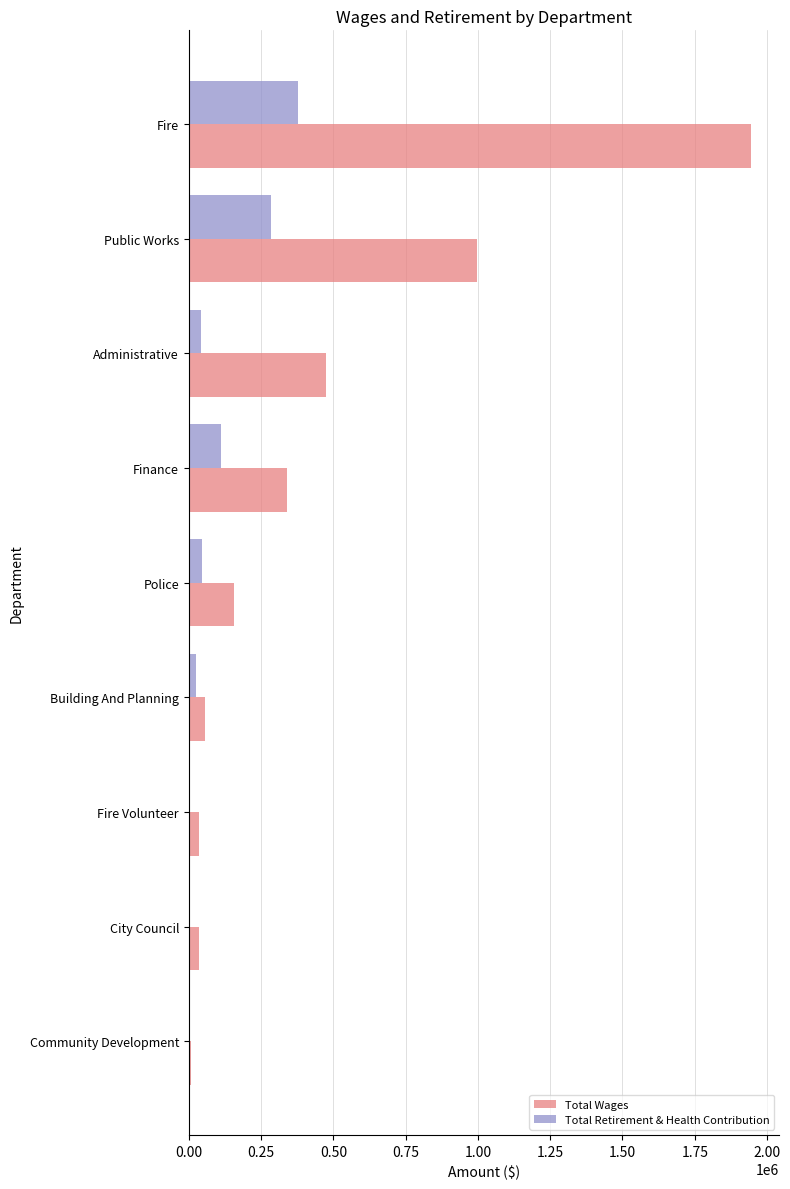

The value of Total Retirement & Health Contribution at City Council is 0. True or false?

True